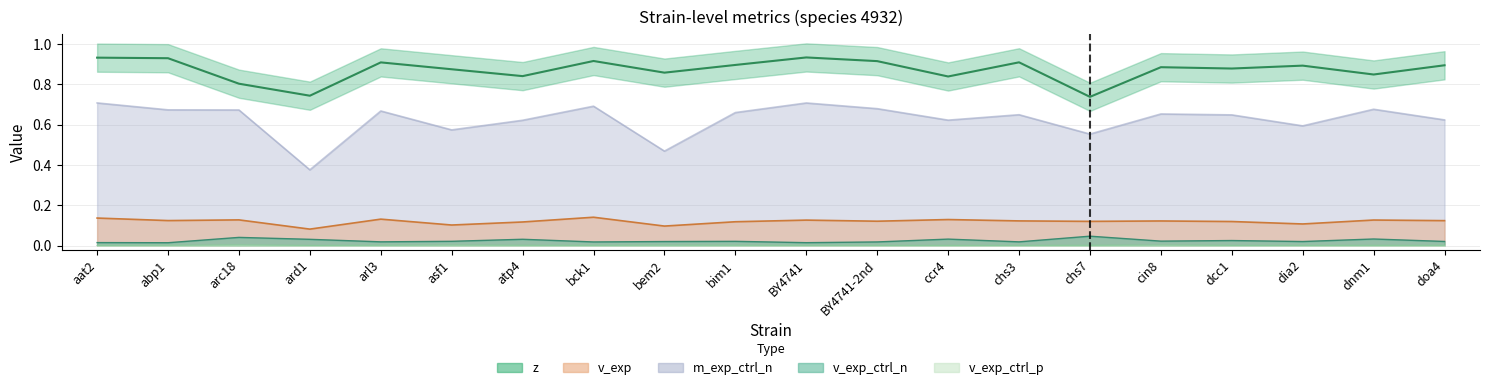

What is the label of the 11th point from the right?

bim1